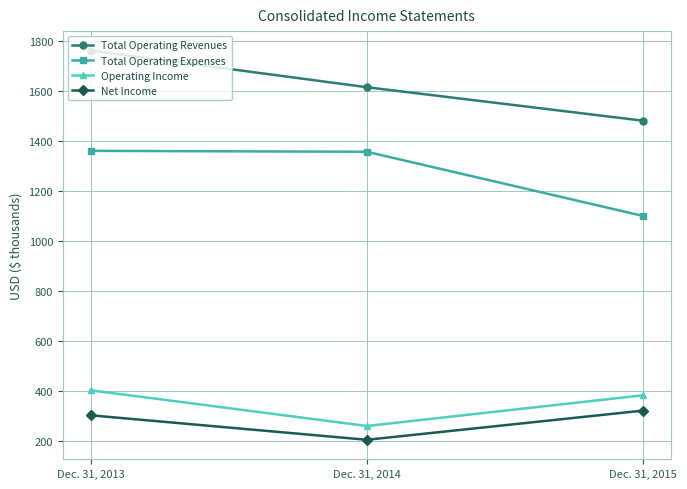

The value of Total Operating Expenses at Dec. 31, 2014 is 722.4. True or false?

False